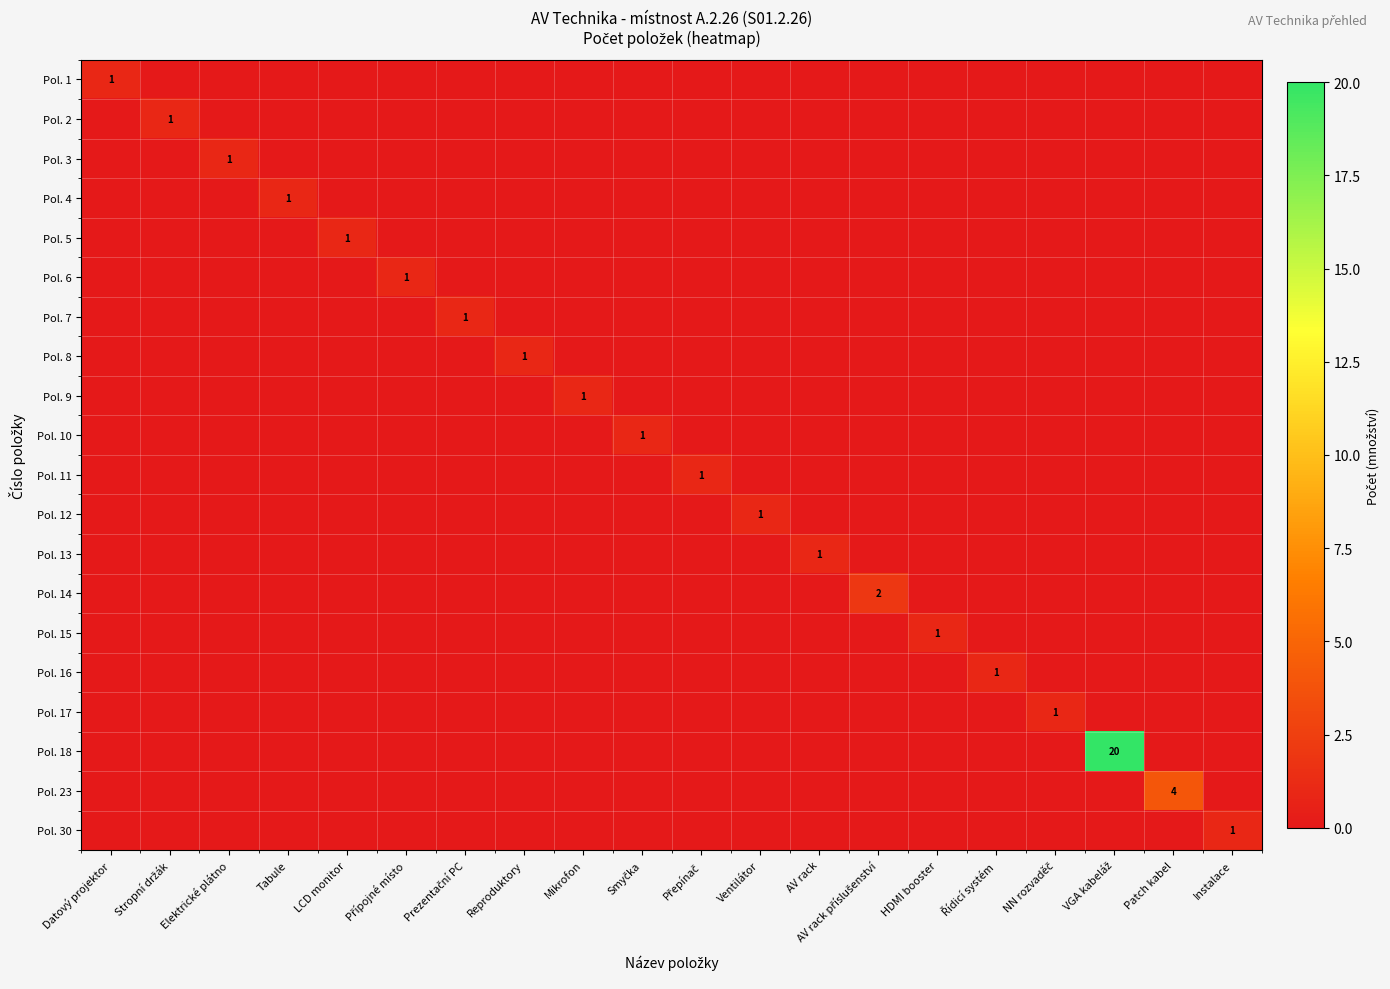

Which has a higher value, AV rack or Reproduktory?

AV rack